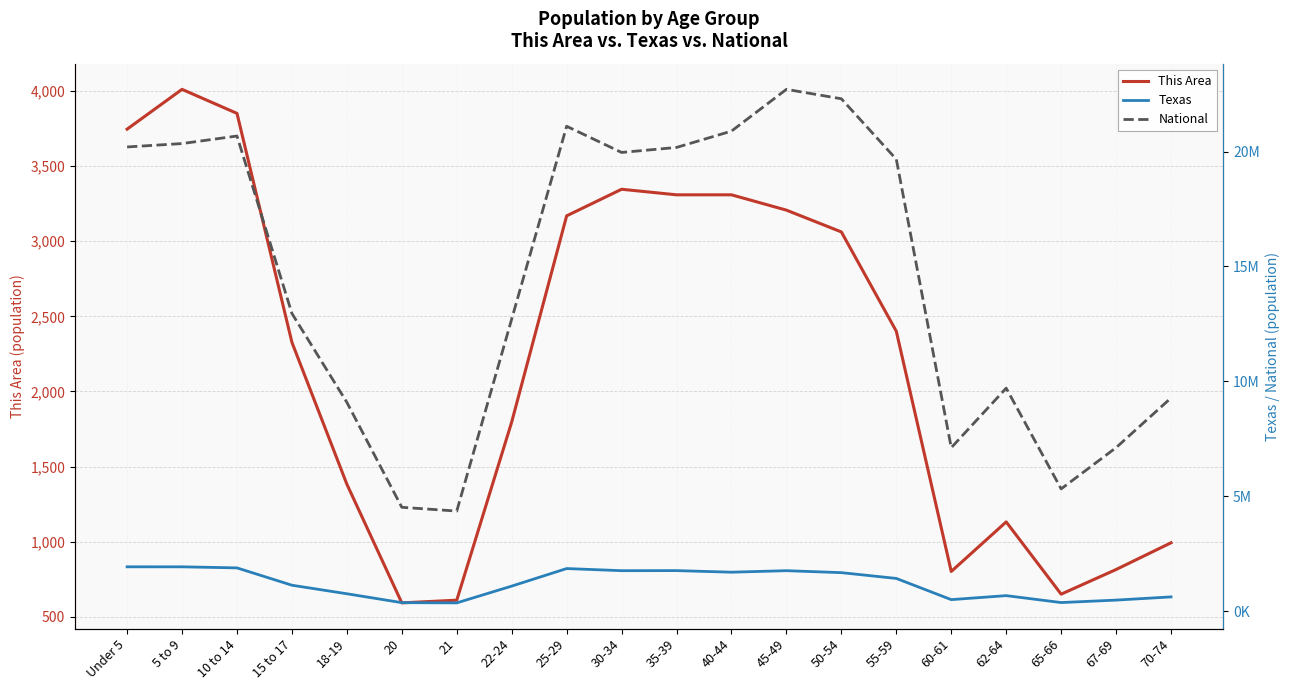

Count the number of data series in this chart.

3